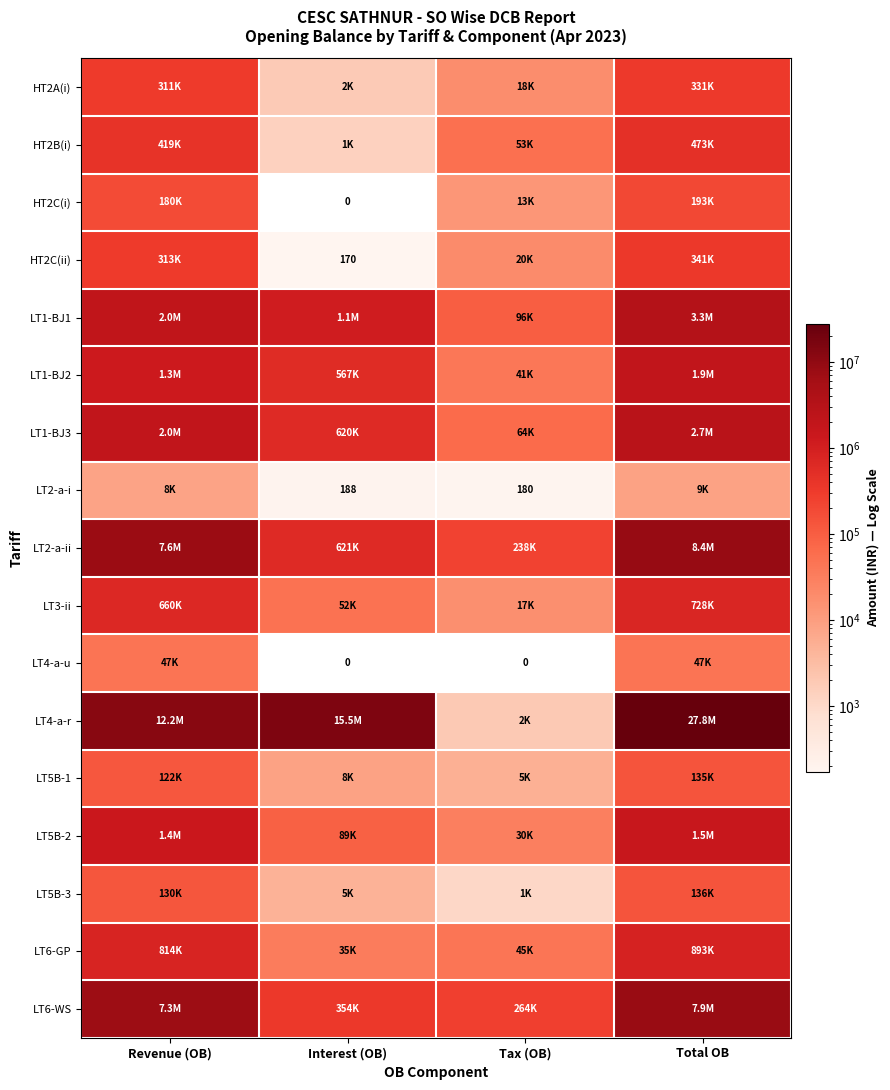

What is the maximum value shown in the chart?

27798406.5